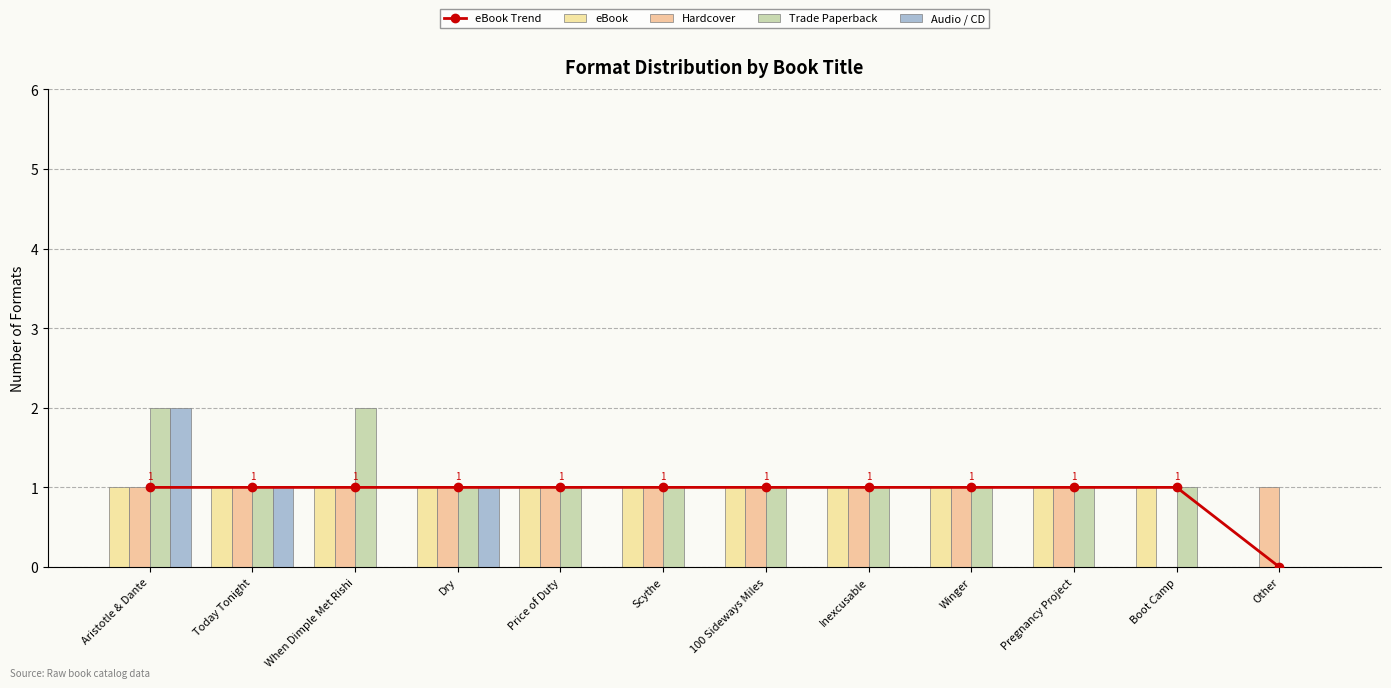

Reading left to right, transcribe all the data shown in this chart.

eBook Trend: Aristotle & Dante=1	Today Tonight=1	When Dimple Met Rishi=1	Dry=1	Price of Duty=1	Scythe=1	100 Sideways Miles=1	Inexcusable=1	Winger=1	Pregnancy Project=1	Boot Camp=1	Other=0
eBook: Aristotle & Dante=1	Today Tonight=1	When Dimple Met Rishi=1	Dry=1	Price of Duty=1	Scythe=1	100 Sideways Miles=1	Inexcusable=1	Winger=1	Pregnancy Project=1	Boot Camp=1	Other=0
Hardcover: Aristotle & Dante=1	Today Tonight=1	When Dimple Met Rishi=1	Dry=1	Price of Duty=1	Scythe=1	100 Sideways Miles=1	Inexcusable=1	Winger=1	Pregnancy Project=1	Boot Camp=0	Other=1
Trade Paperback: Aristotle & Dante=2	Today Tonight=1	When Dimple Met Rishi=2	Dry=1	Price of Duty=1	Scythe=1	100 Sideways Miles=1	Inexcusable=1	Winger=1	Pregnancy Project=1	Boot Camp=1	Other=0
Audio / CD: Aristotle & Dante=2	Today Tonight=1	When Dimple Met Rishi=0	Dry=1	Price of Duty=0	Scythe=0	100 Sideways Miles=0	Inexcusable=0	Winger=0	Pregnancy Project=0	Boot Camp=0	Other=0